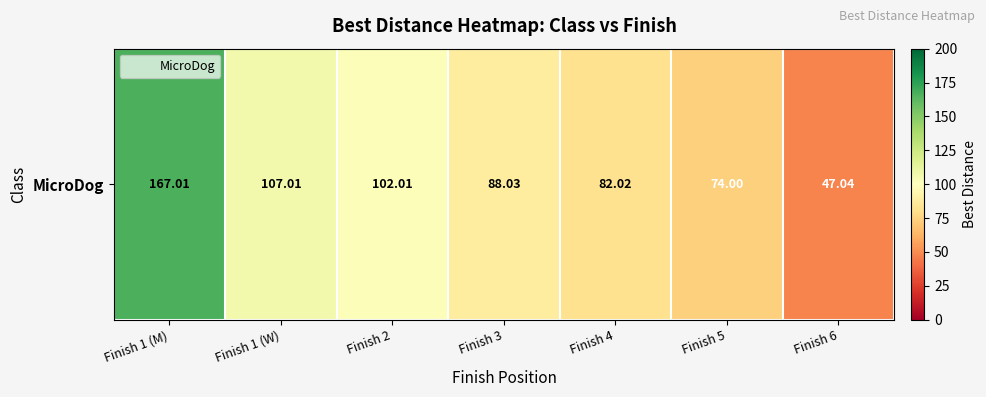

Reading right to left, extract all data points from this chart.

47.0	74.0	82.0	88.0	102.0	107.0	167.0